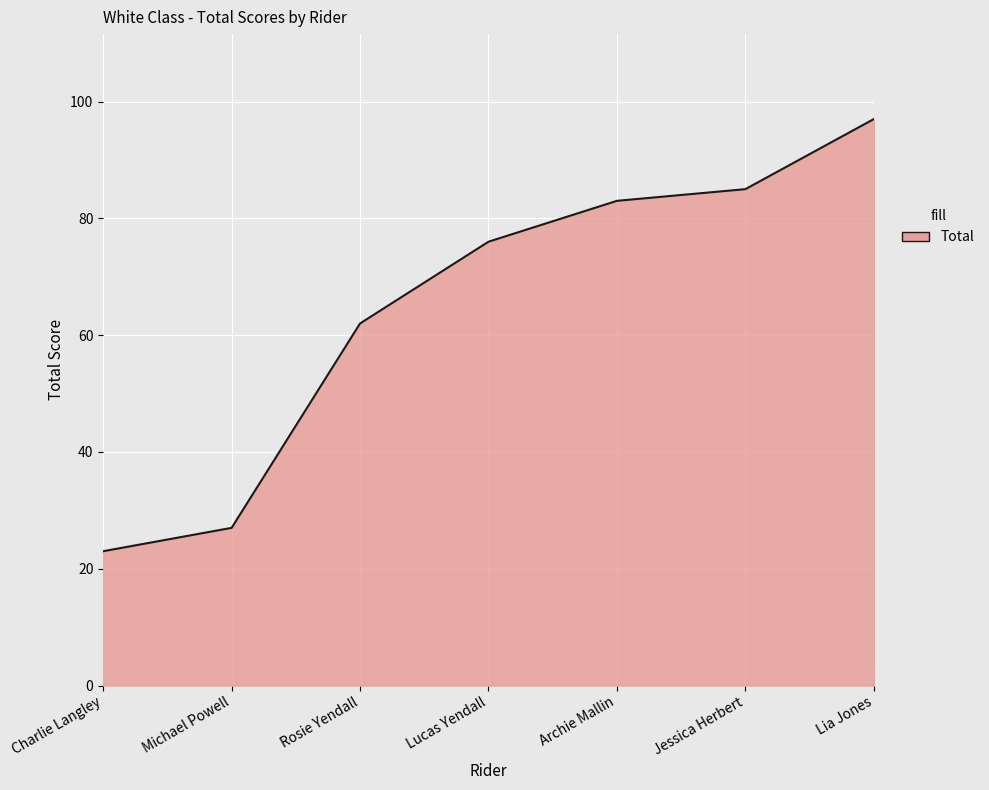

Which label corresponds to the largest value in the chart?

Lia Jones